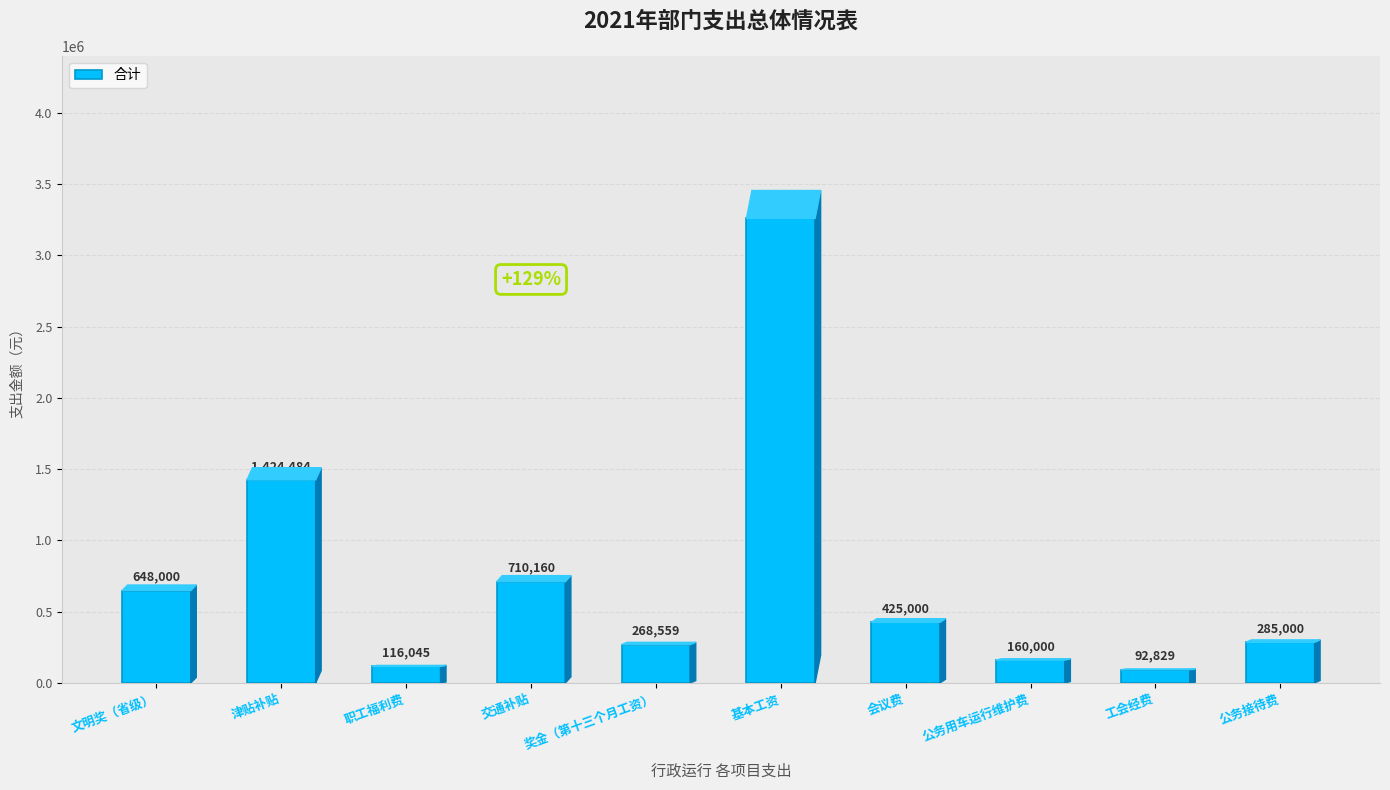

Does the chart contain stacked bars?

No